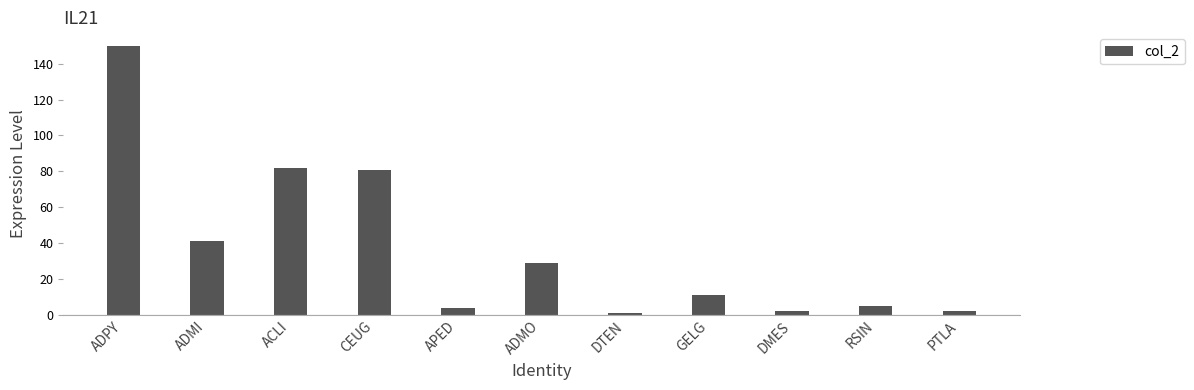

What is the sum of the values at GELG and ACLI?

93